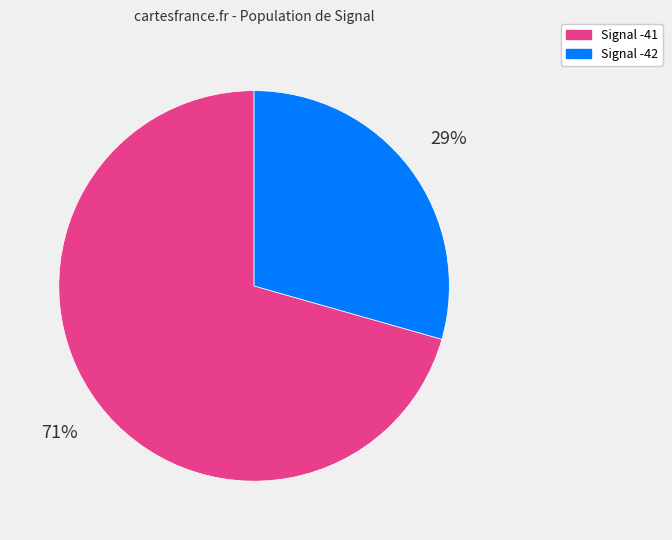

To the nearest percent, what is the average slice percentage?

50%